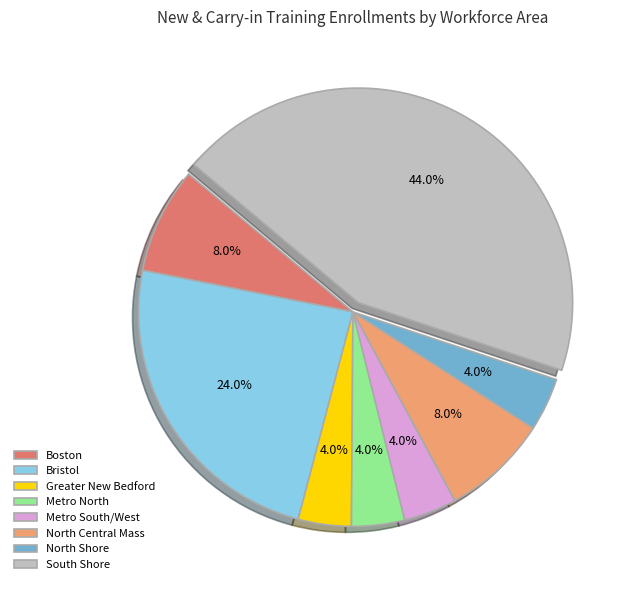

Between Boston and Metro South/West, which is larger?

Boston